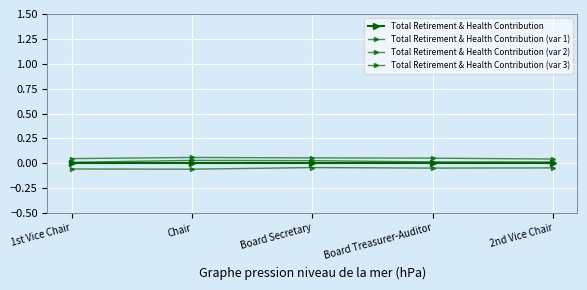

What is the label of the 3rd point from the right?

Board Secretary